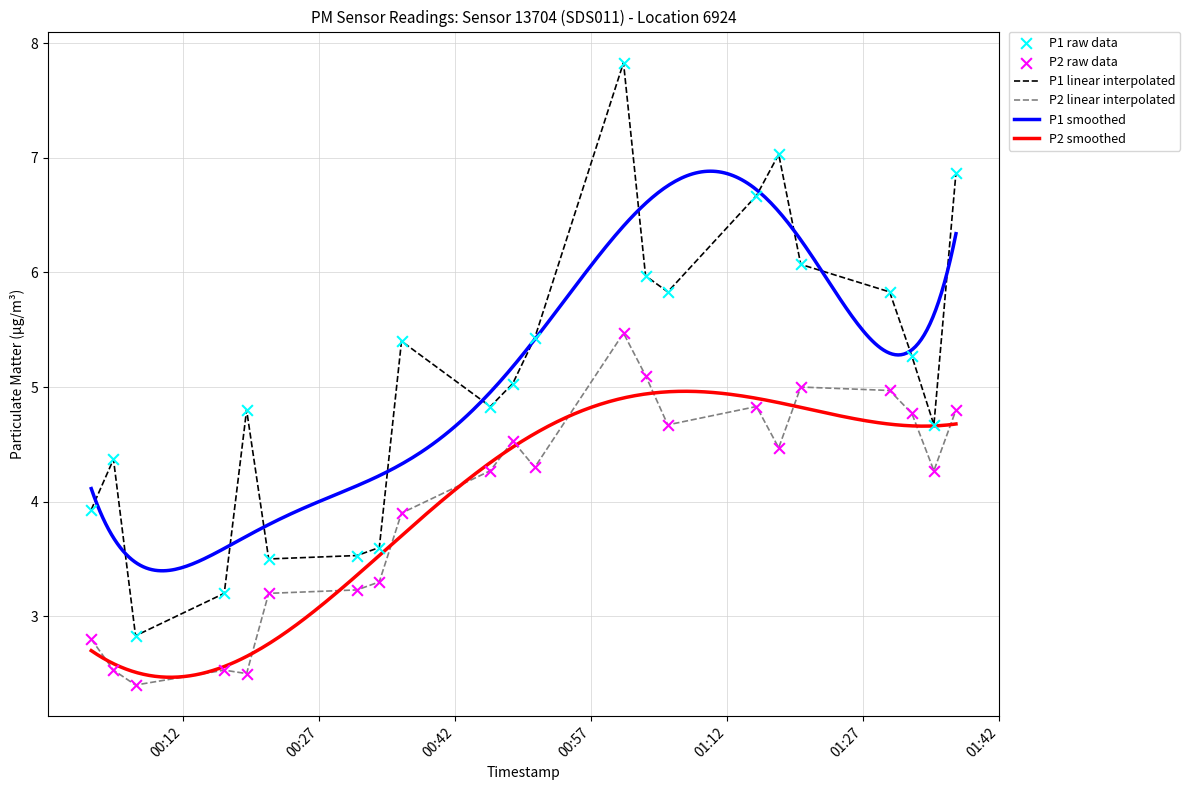

Which series reaches the minimum Y coordinate?

P2